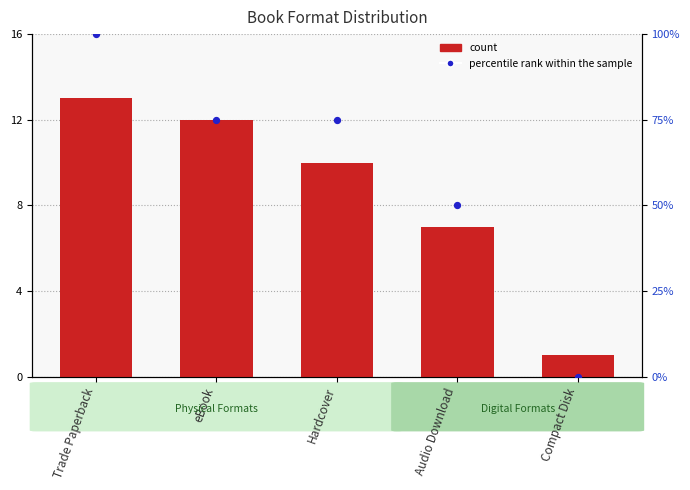

At which category is the sum across all series the highest?

Trade Paperback